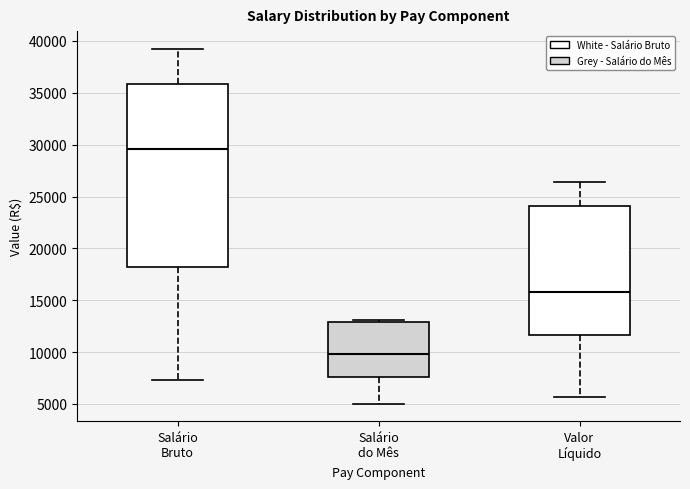

Where does the median line of the box for Salário do Mês sit on the y-axis? The values are not printed on the chart, so give them approximately, as read against the axis.

10000